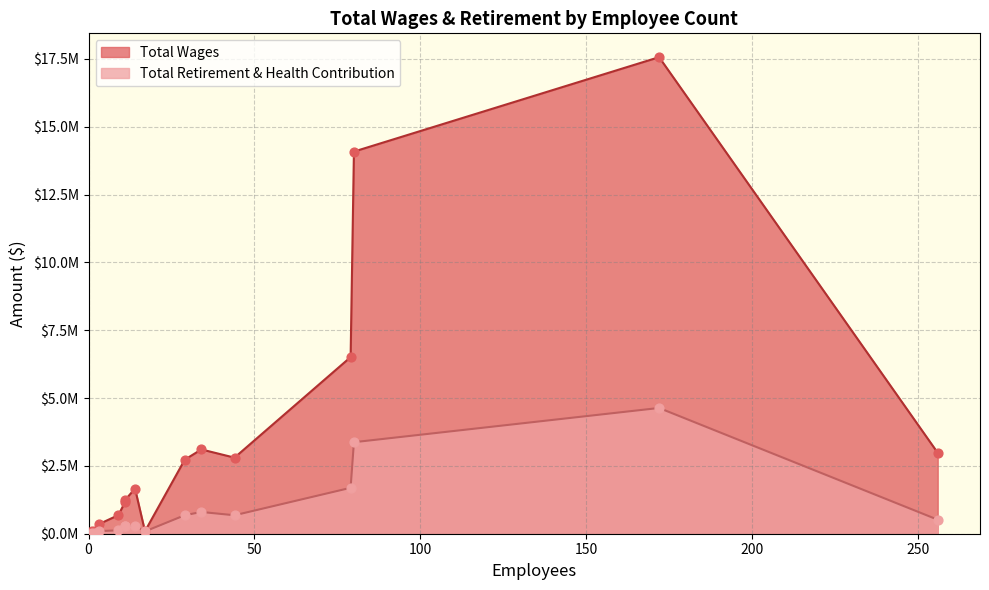

Is the value of Total Wages at 11 greater than the value of Total Retirement & Health Contribution at 256?

Yes